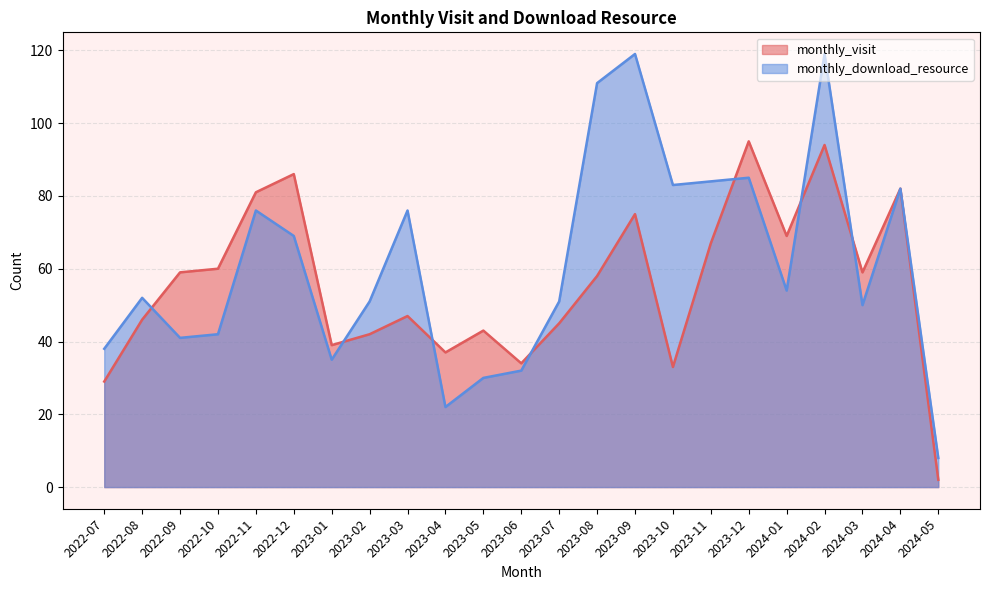

List the series in order of their peak value, highest first.

monthly_download_resource, monthly_visit